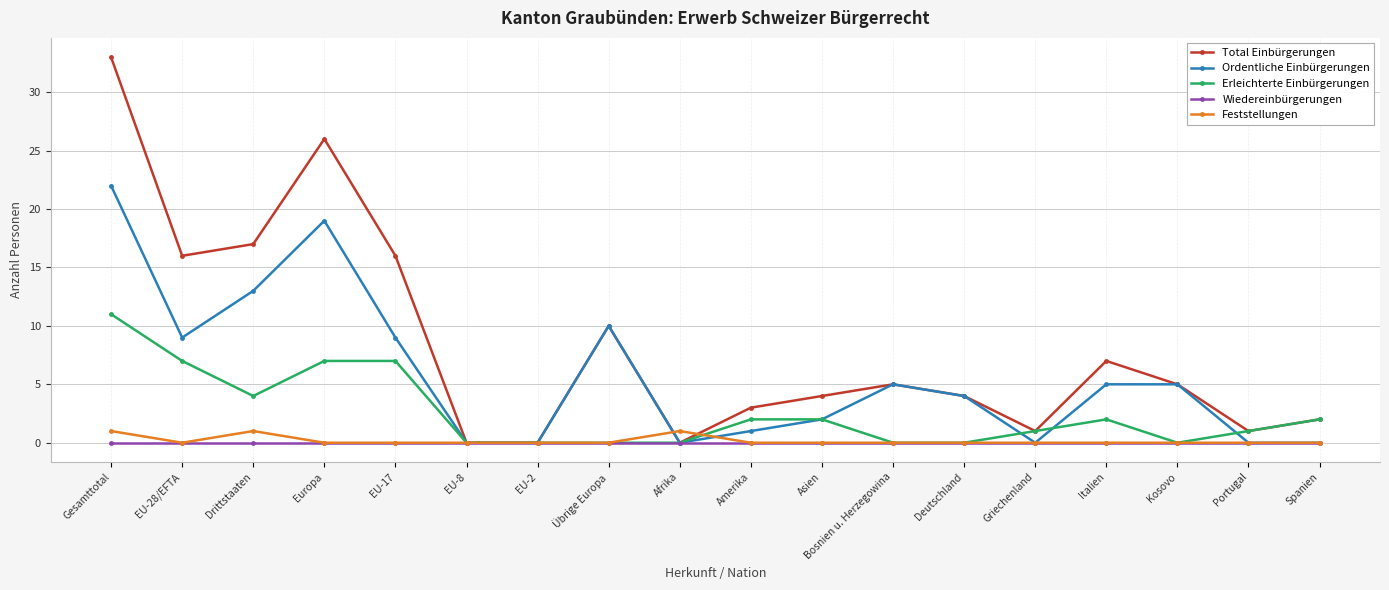

Which series has the largest range (max minus min)?

Total Einbürgerungen